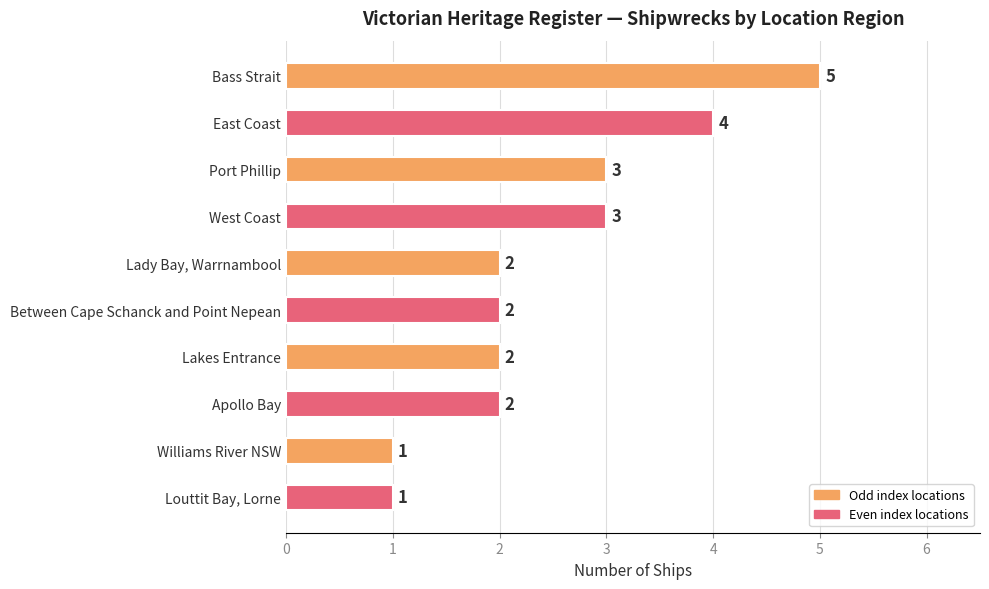

Approximately how many times larger is the value at Williams River NSW compared to Apollo Bay?

0.5